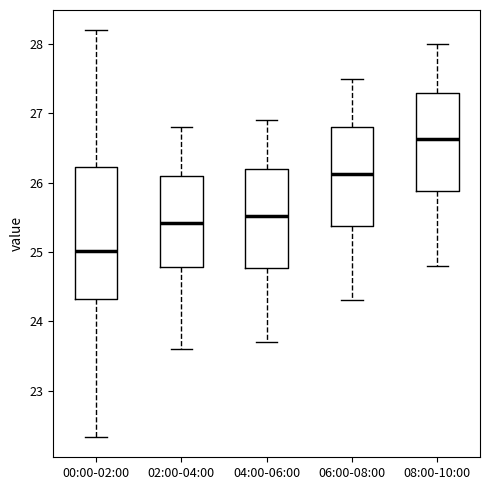

Where does the lower whisker of the box for 04:00-06:00 end on the y-axis? The values are not printed on the chart, so give them approximately, as read against the axis.

23.7